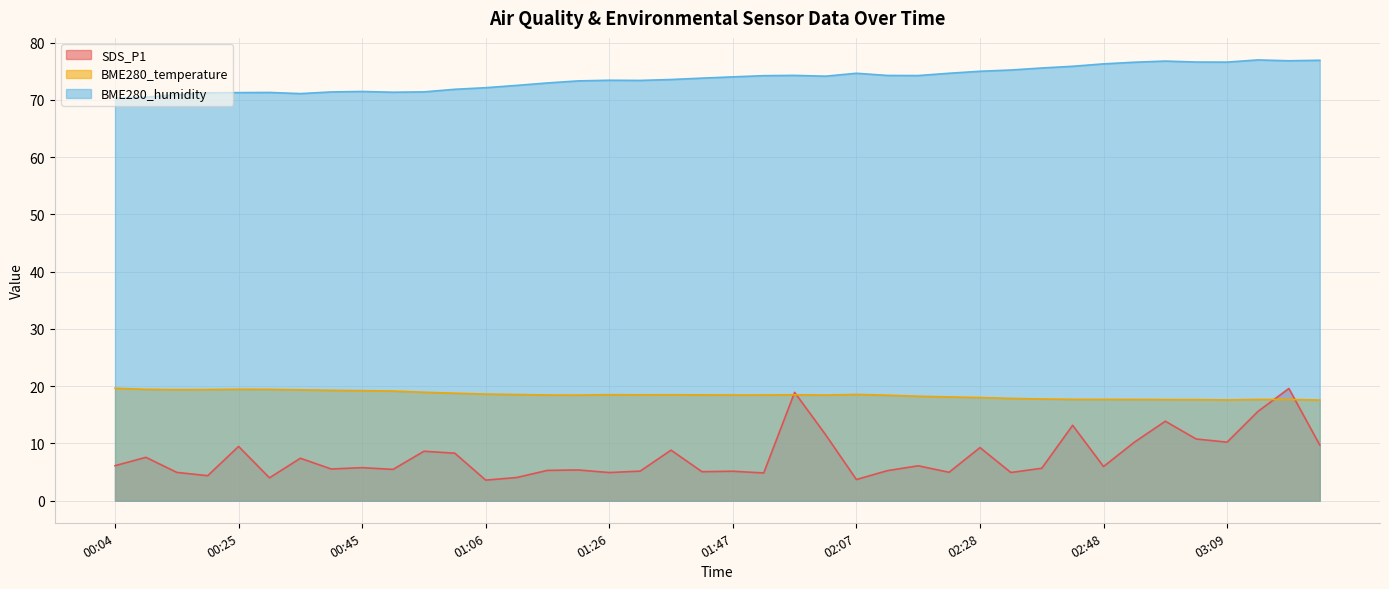

What is the label of the 28th point from the left?

02:23